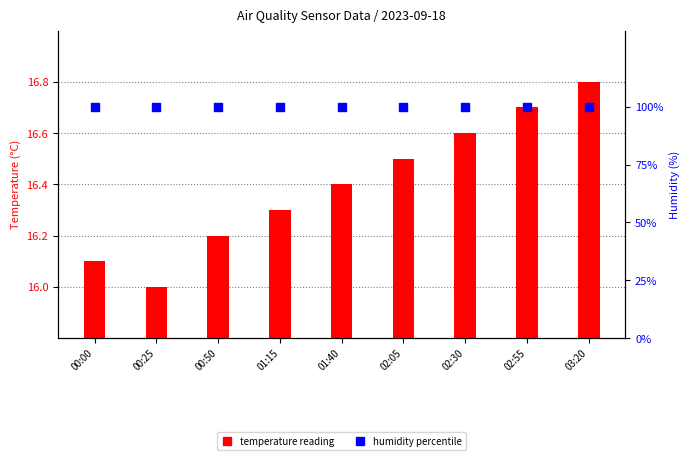

At which category is the sum across all series the highest?

03:20